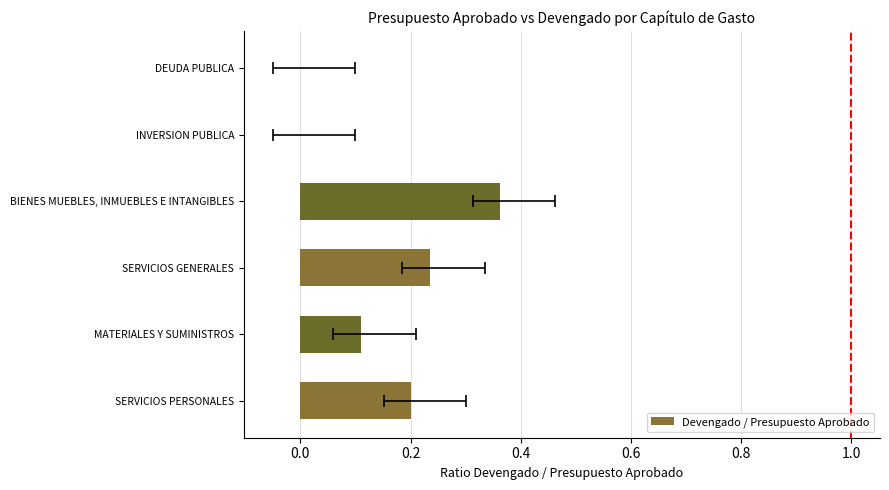

What is the sum of the values at SERVICIOS GENERALES and BIENES MUEBLES, INMUEBLES E INTANGIBLES?

0.6